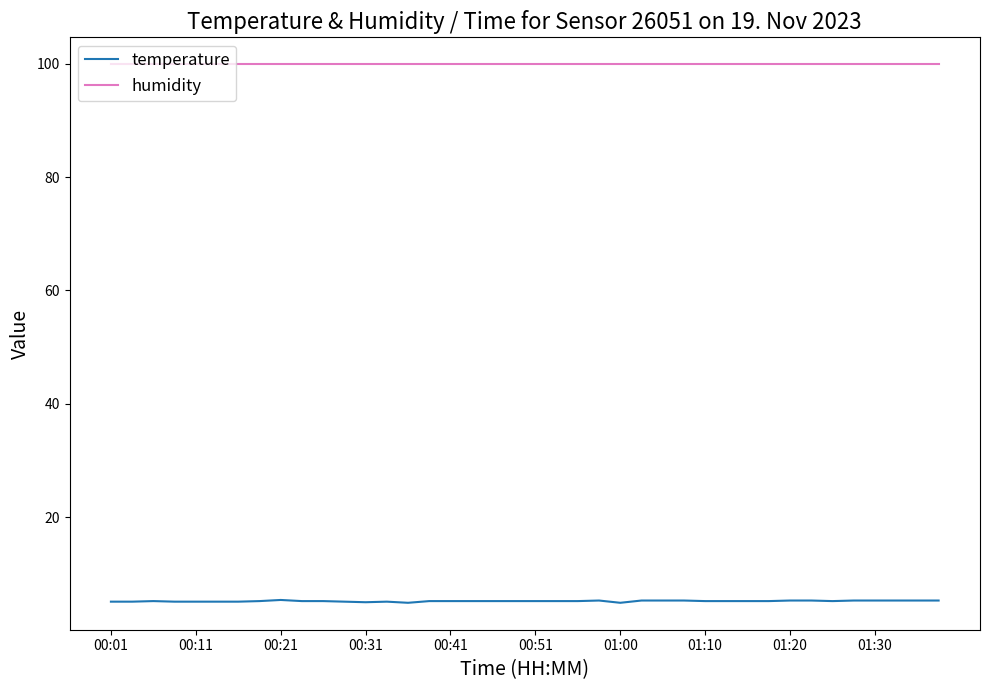

Which series has the largest range (max minus min)?

temperature